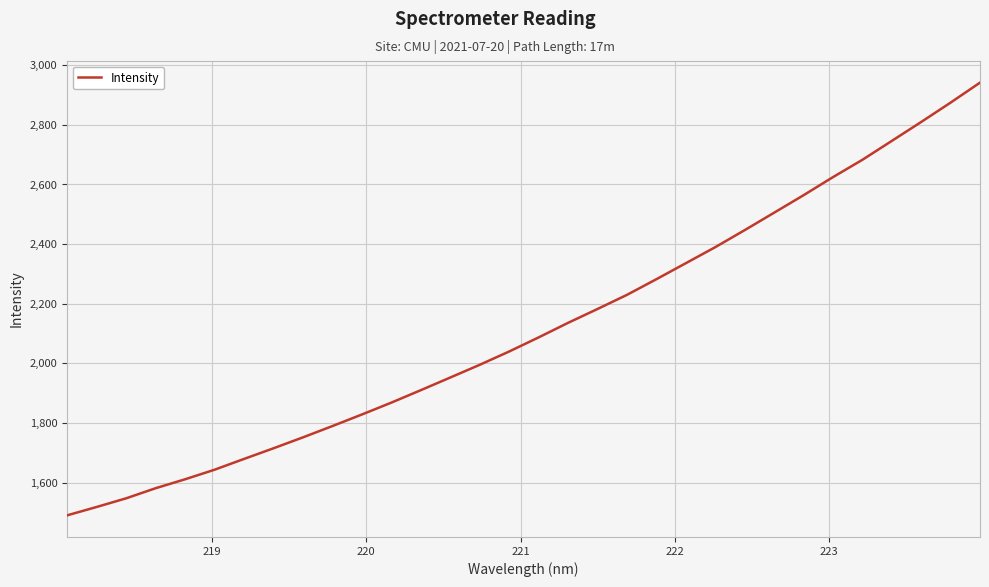

What is the difference between the maximum and minimum values?

1451.2